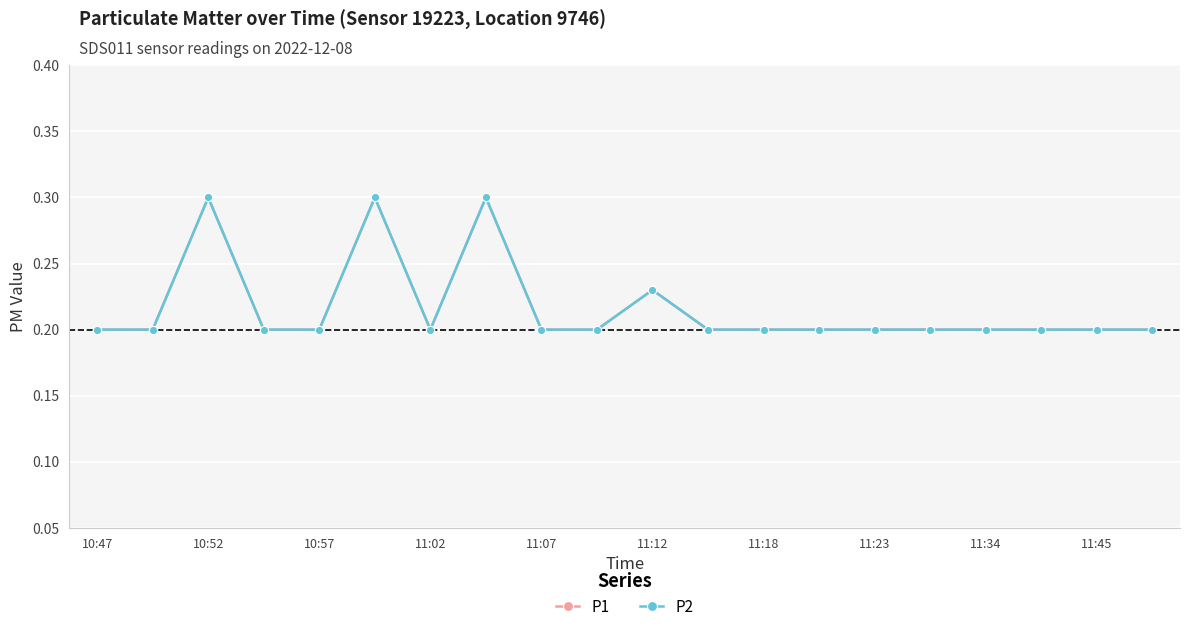

Does the chart have visible grid lines?

Yes